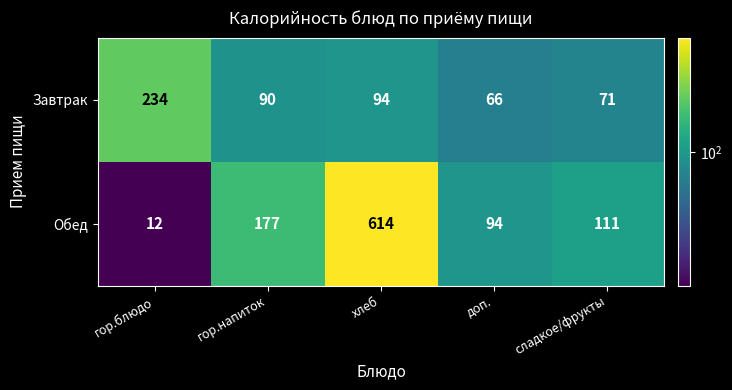

What is the sum of all Обед values?

1008